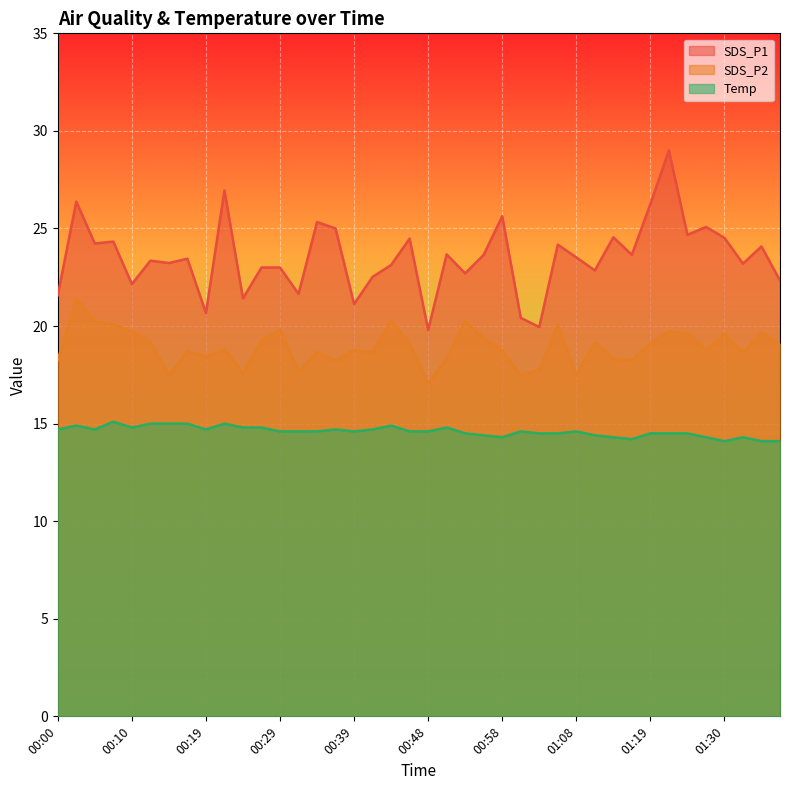

What position from the left is 00:51?

22